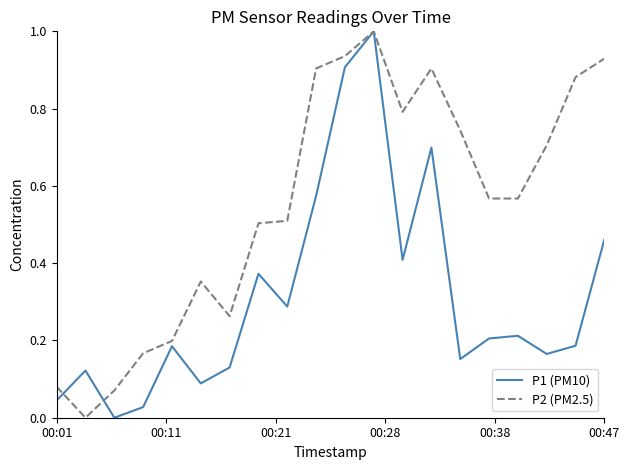

What is the maximum value for P1 (PM10)?

1.0